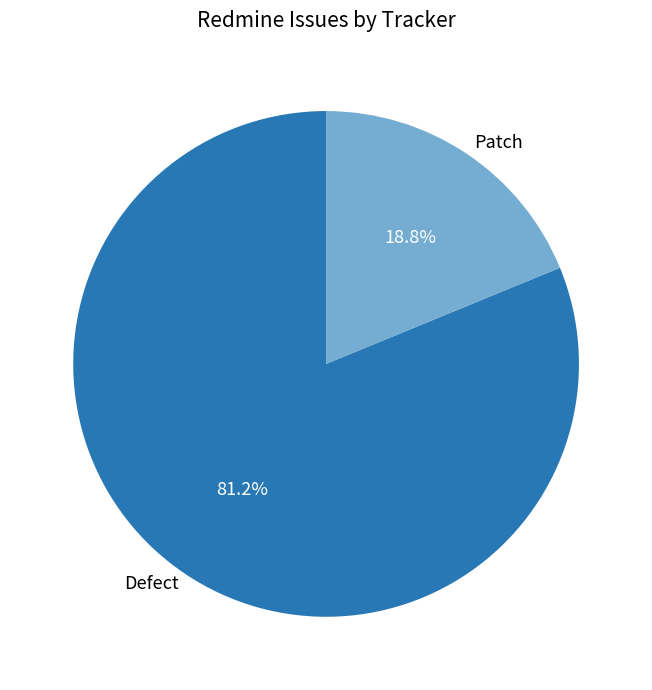

Does Defect represent more than half of the total?

Yes